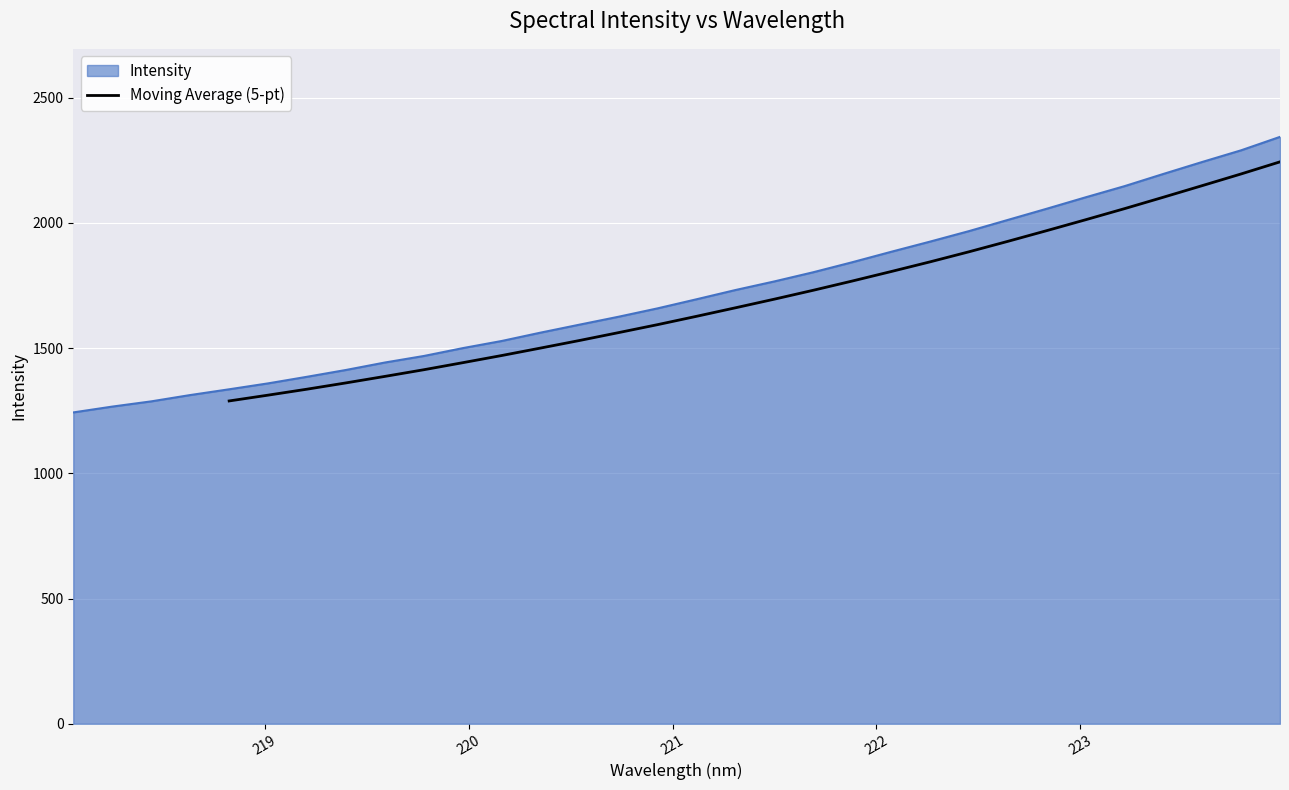

The value at 8 is 2384.4. True or false?

False